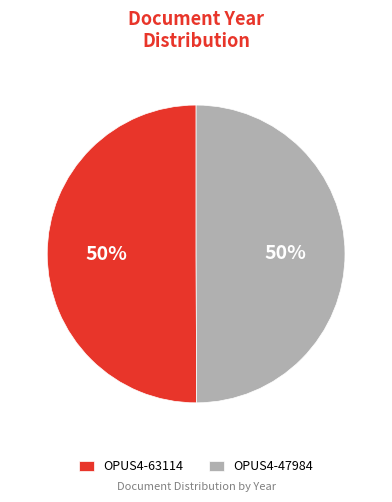

To the nearest percent, what is the average slice percentage?

50%